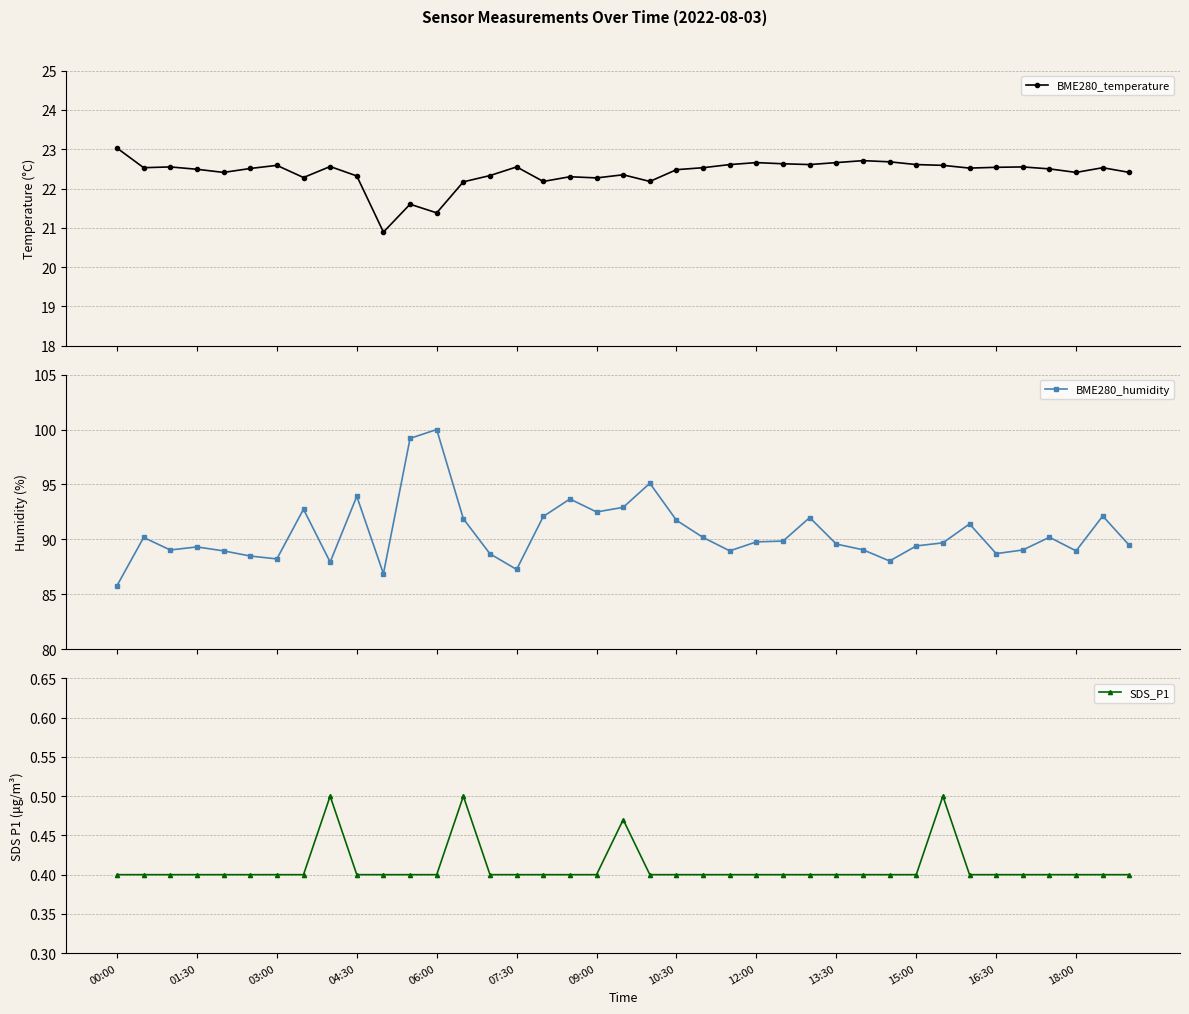

What is the highest value of the BME280_humidity series?

100.0